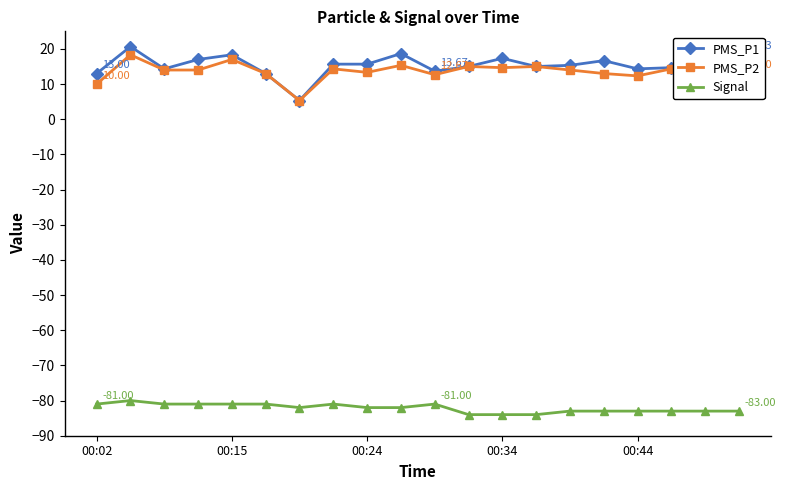

Which series has the largest total across all categories?

PMS_P1